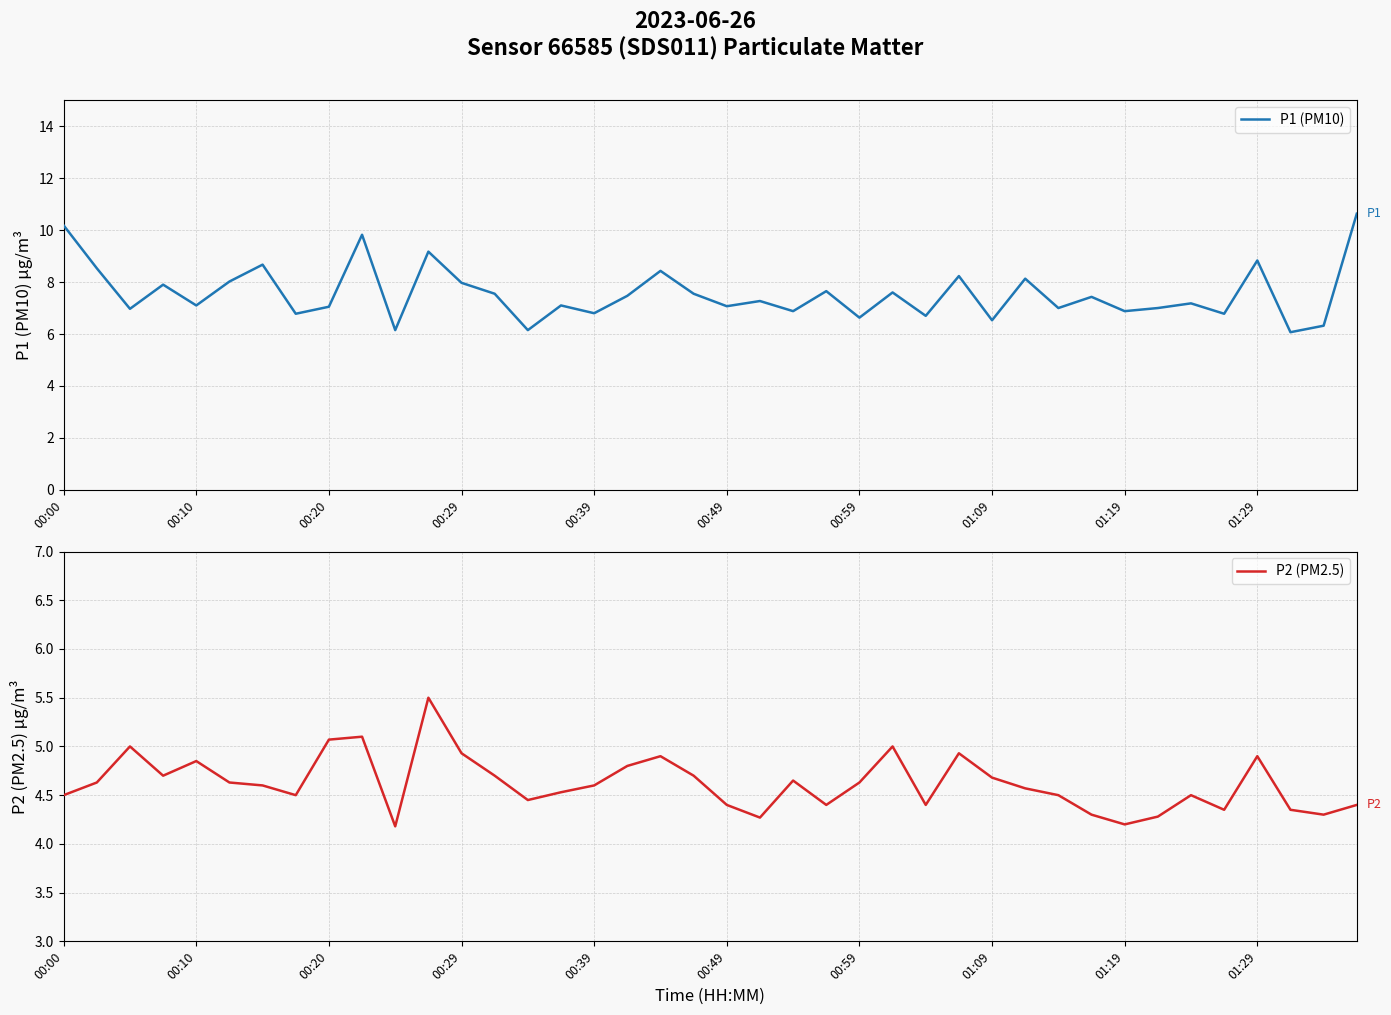

What is the lowest value of the P1 (PM10) series?

6.1